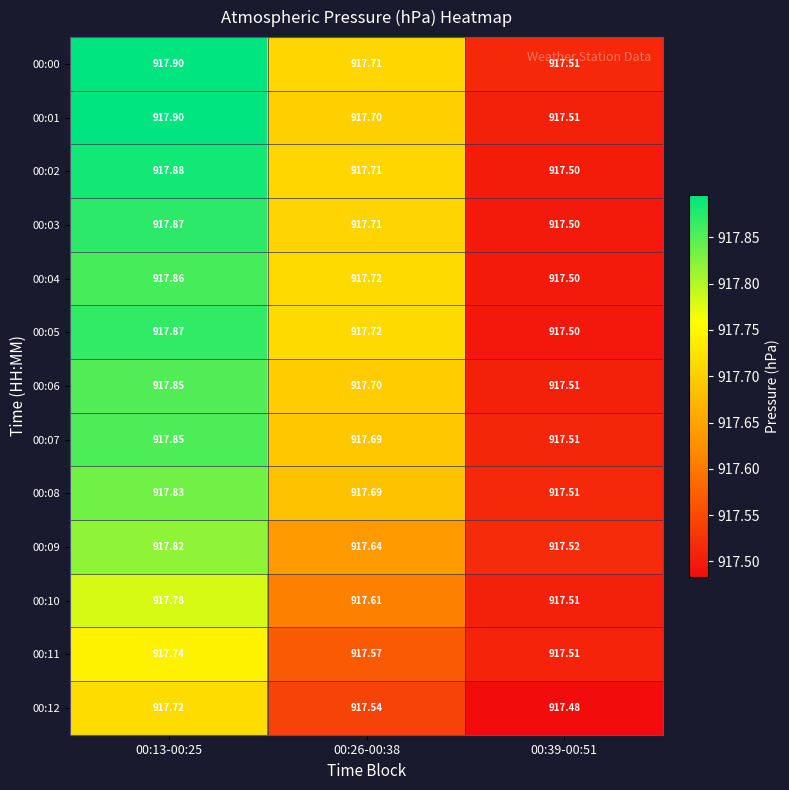

Is the value of 00:11 at 00:39-00:51 greater than the value of 00:00 at 00:26-00:38?

No